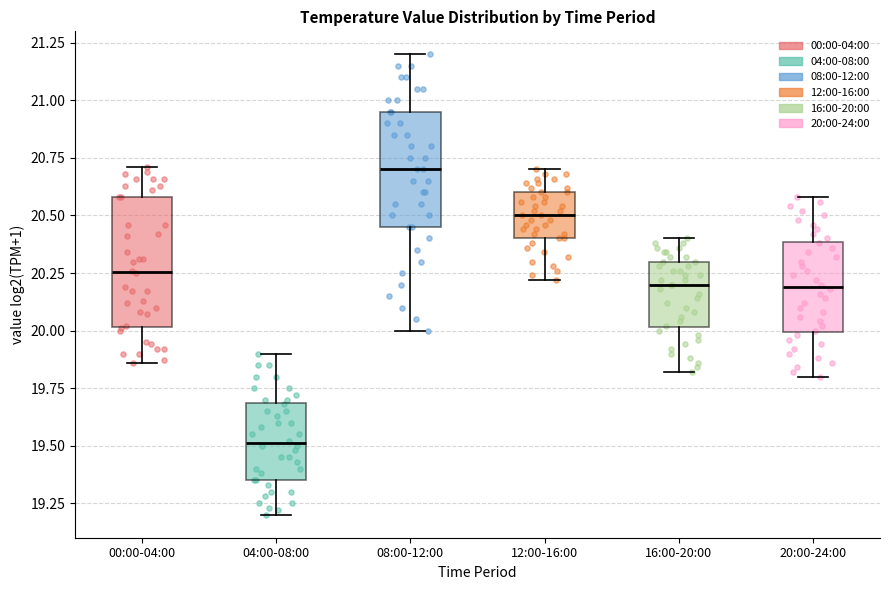

Reading left to right, read every box against the y-axis: the position of its median line, the range the box covers, and the ends of its whiskers. The values are not printed on the chart, so give them approximately, as read against the axis.

00:00-04:00: median 20.25, box 20.00 to 20.60, whiskers 19.85 to 20.70
04:00-08:00: median 19.50, box 19.35 to 19.70, whiskers 19.20 to 19.90
08:00-12:00: median 20.70, box 20.45 to 20.95, whiskers 20.00 to 21.20
12:00-16:00: median 20.50, box 20.40 to 20.60, whiskers 20.20 to 20.70
16:00-20:00: median 20.20, box 20.00 to 20.30, whiskers 19.80 to 20.40
20:00-24:00: median 20.20, box 20.00 to 20.40, whiskers 19.80 to 20.60